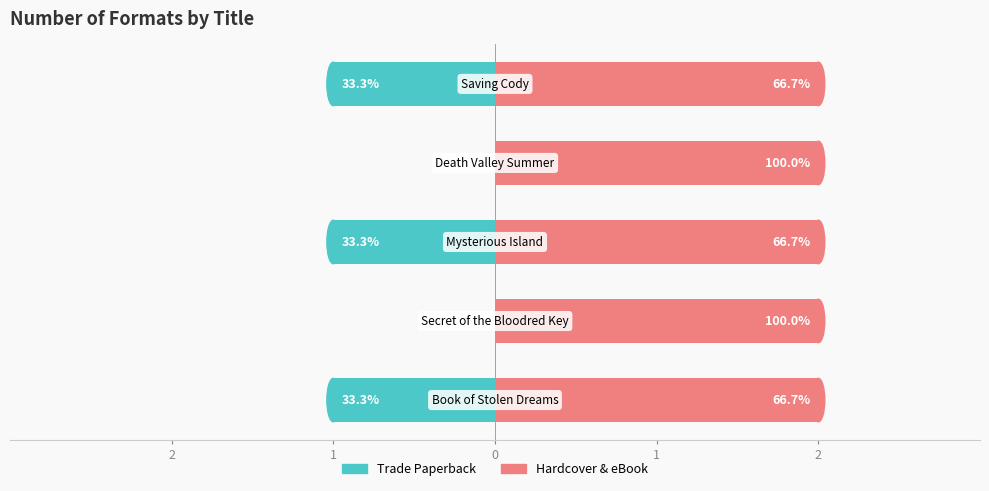

Which series has the largest total across all categories?

Hardcover & eBook